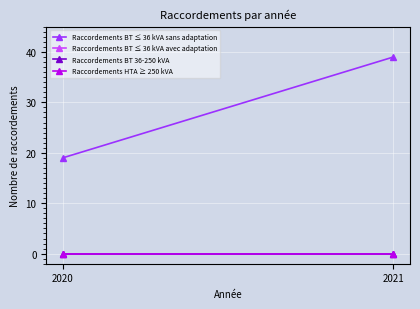

The Raccordements HTA ≥ 250 kVA series shows 0 at 2021. True or false?

True